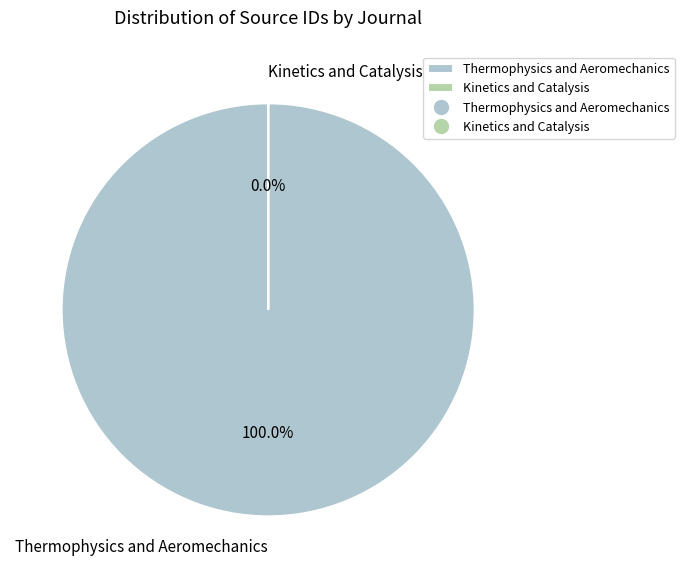

Does any single category account for the majority?

Yes